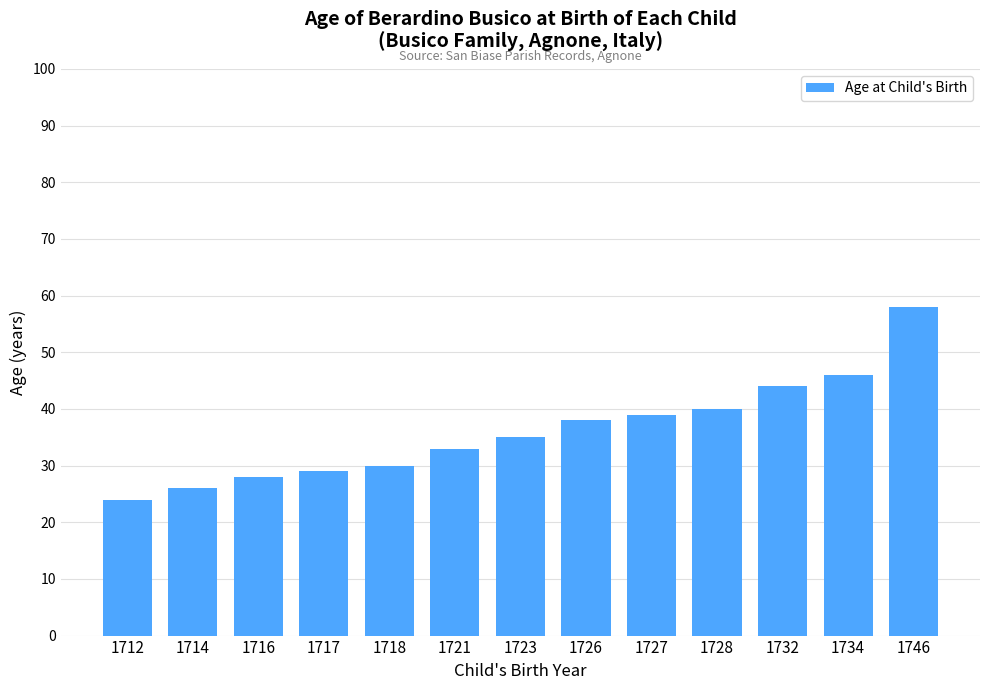

The value at 1723 is 35. True or false?

True